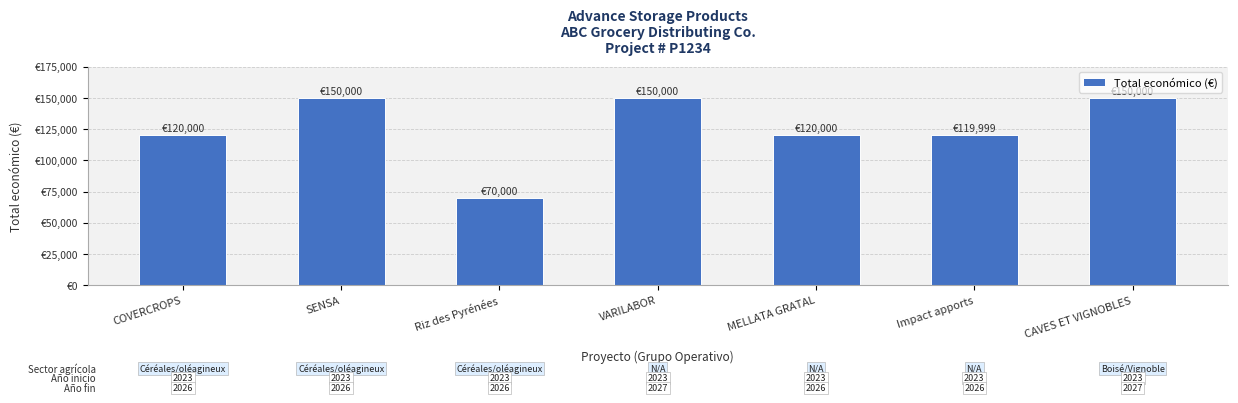

Are the bars horizontal?

No